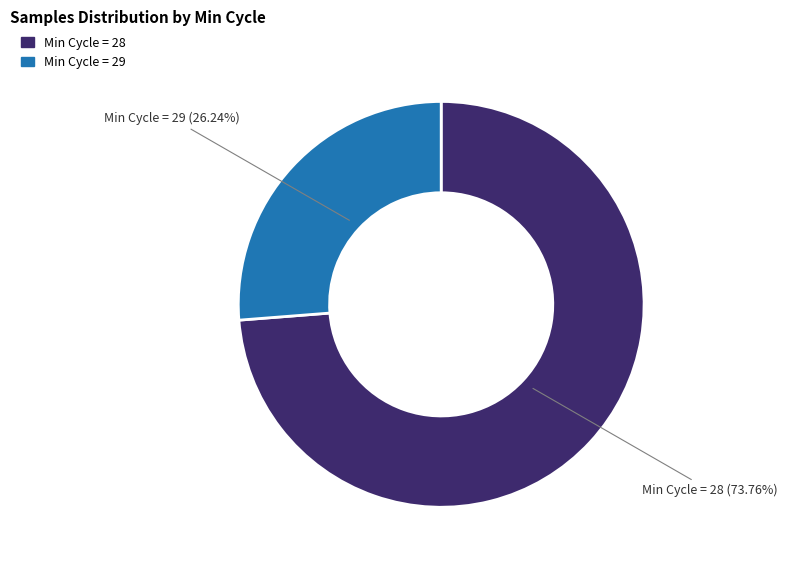

How many slices are in this pie chart?

2